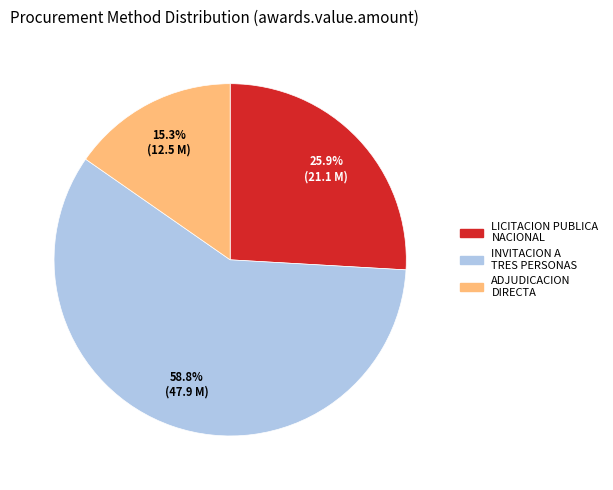

Is it true that INVITACION A TRES PERSONAS is 27% of the pie?

False